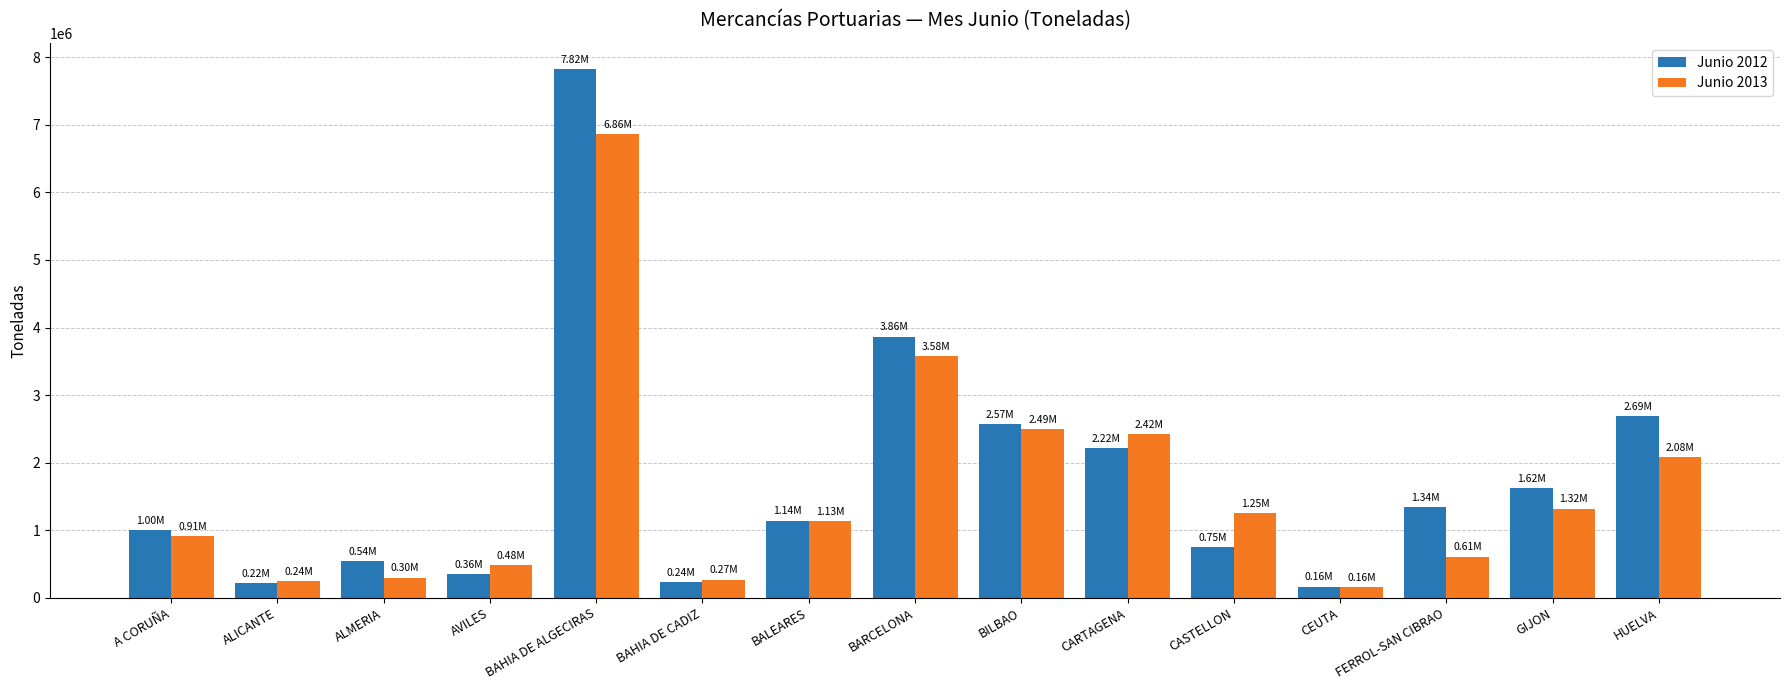

Does the chart contain any negative values?

No